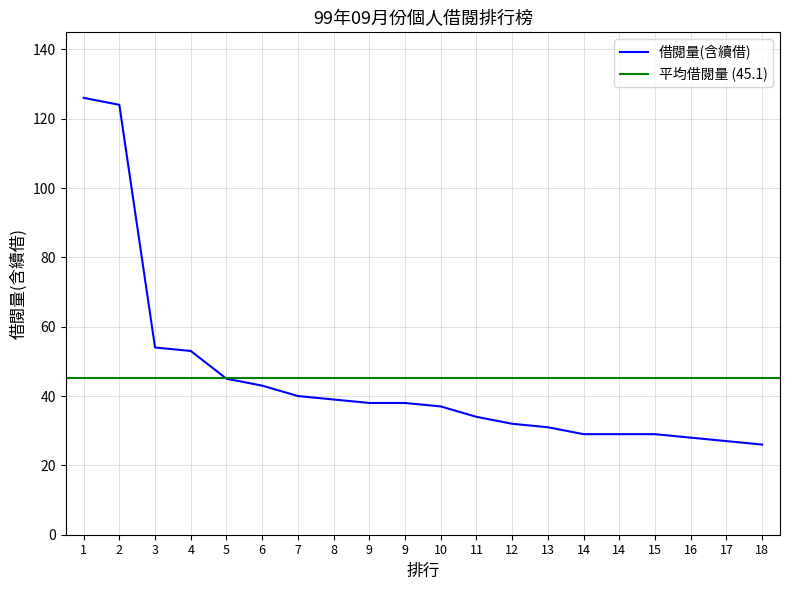

Reading left to right, transcribe all the data shown in this chart.

1=126	2=124	3=54	4=53	5=45	6=43	7=40	8=39	9=38	9=38	10=37	11=34	12=32	13=31	14=29	14=29	15=29	16=28	17=27	18=26